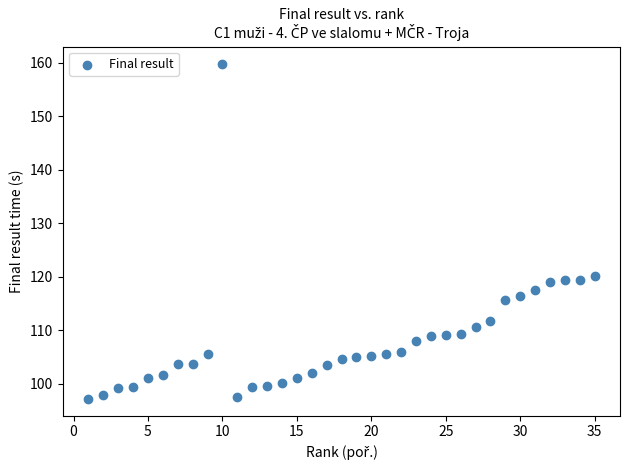

What is the range of X values (max minus min)?

34.0